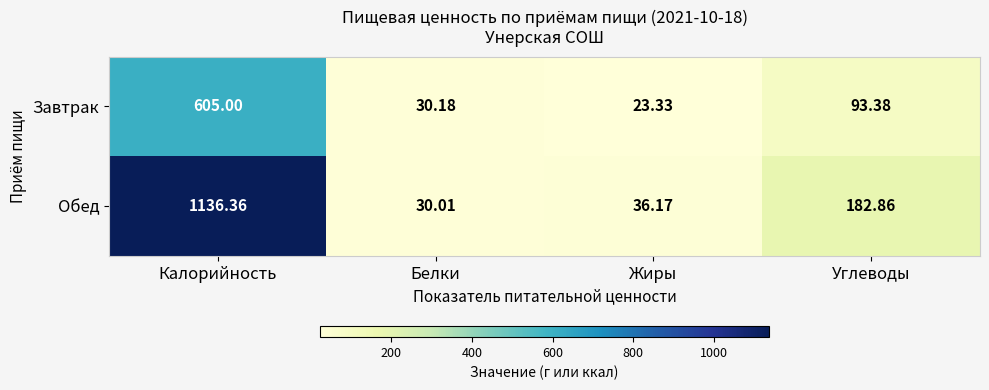

Where does the Завтрак series first go above 93?

Калорийность